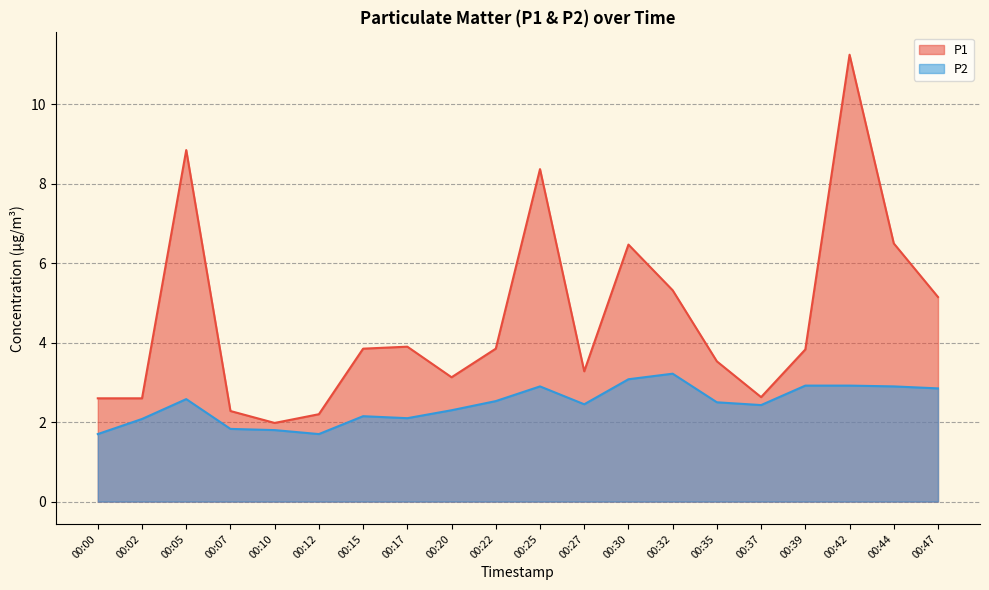

At which label does P2 first exceed 2?

00:02